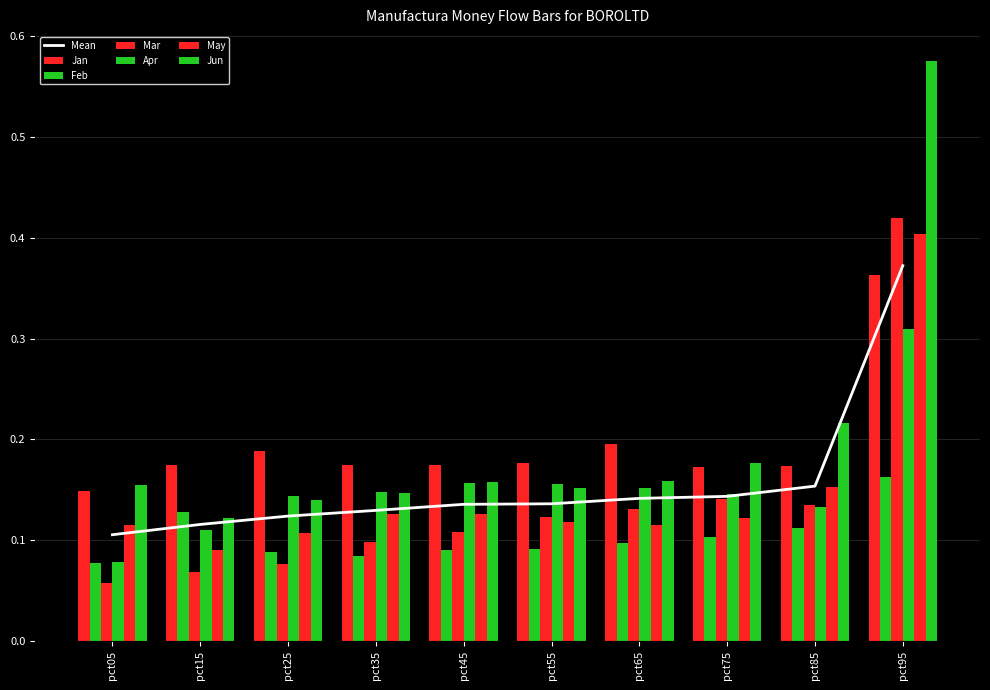

What is the total value across all series at pct05?

0.6